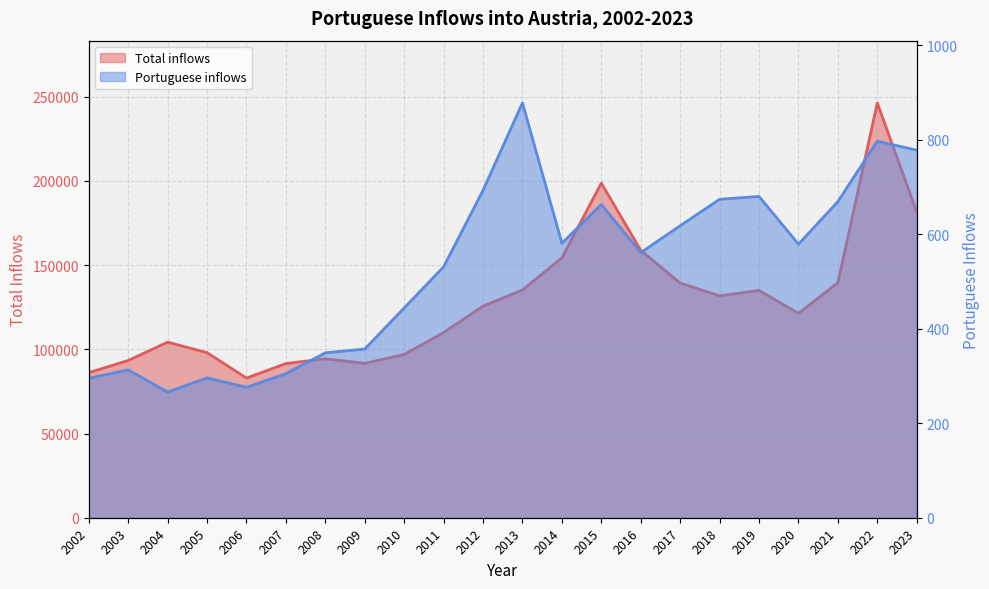

In Portuguese inflows, how many points are lower than both neighbors (excluding endpoints)?

5